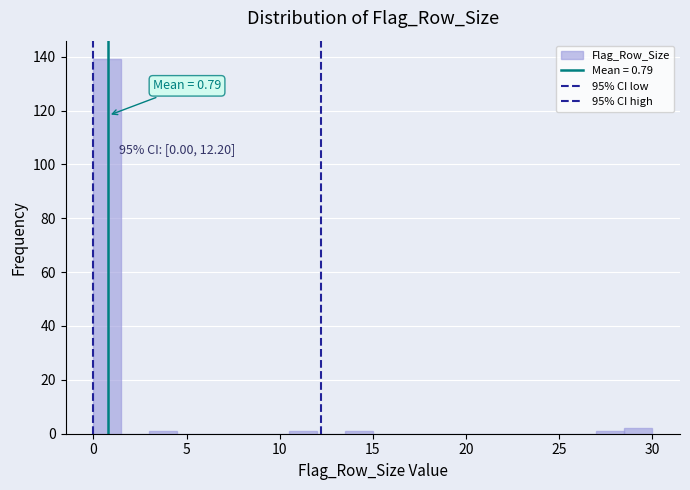

Around what value on the x-axis is the tallest bar? Give the approximate position of its centre, as read against the axis.

1.0